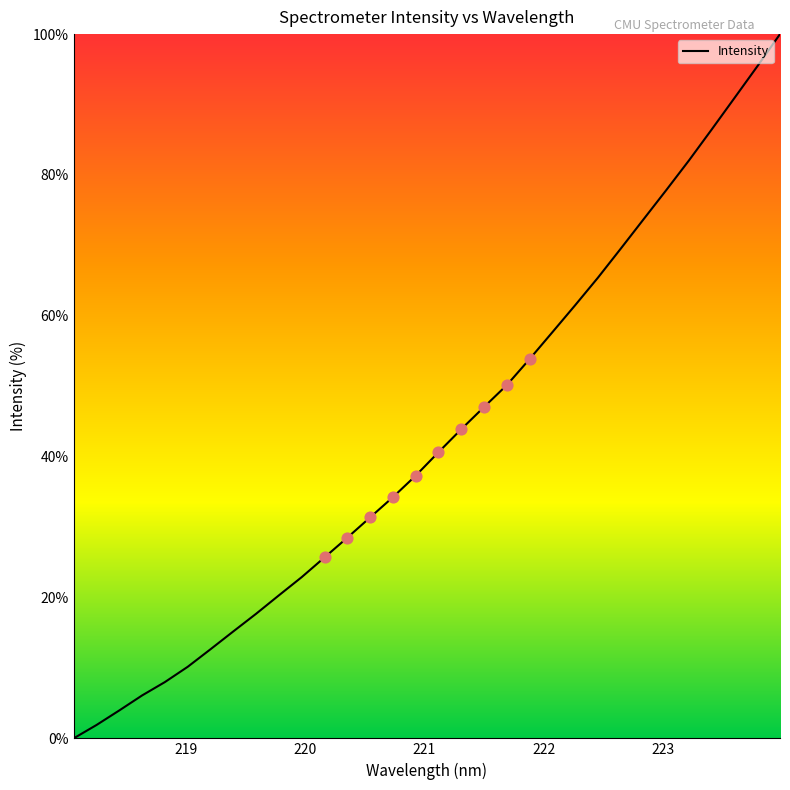

What is the difference between the maximum and minimum values?

100.0